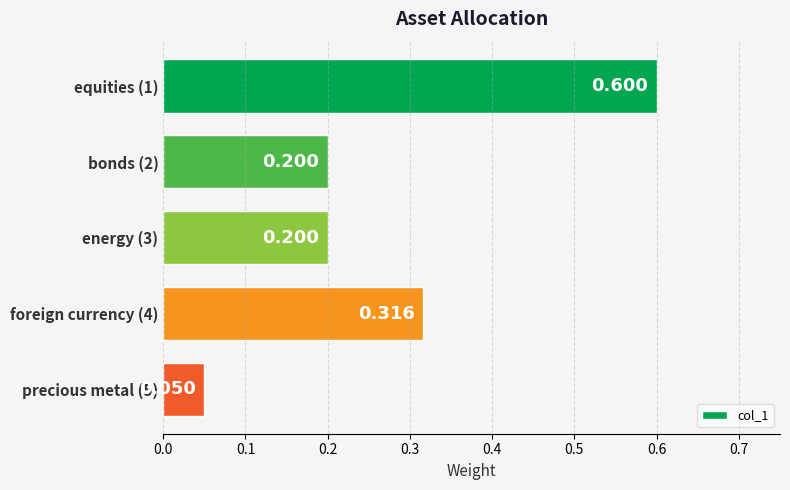

What is the maximum value shown in the chart?

0.6